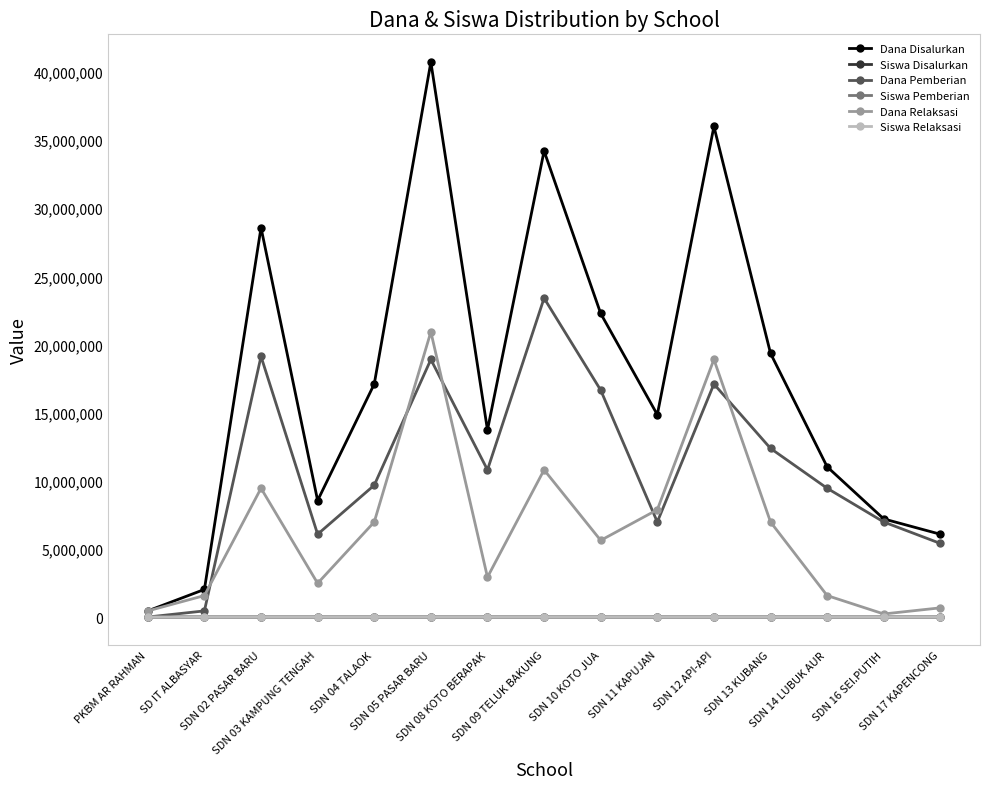

How many distinct data groups are displayed?

6